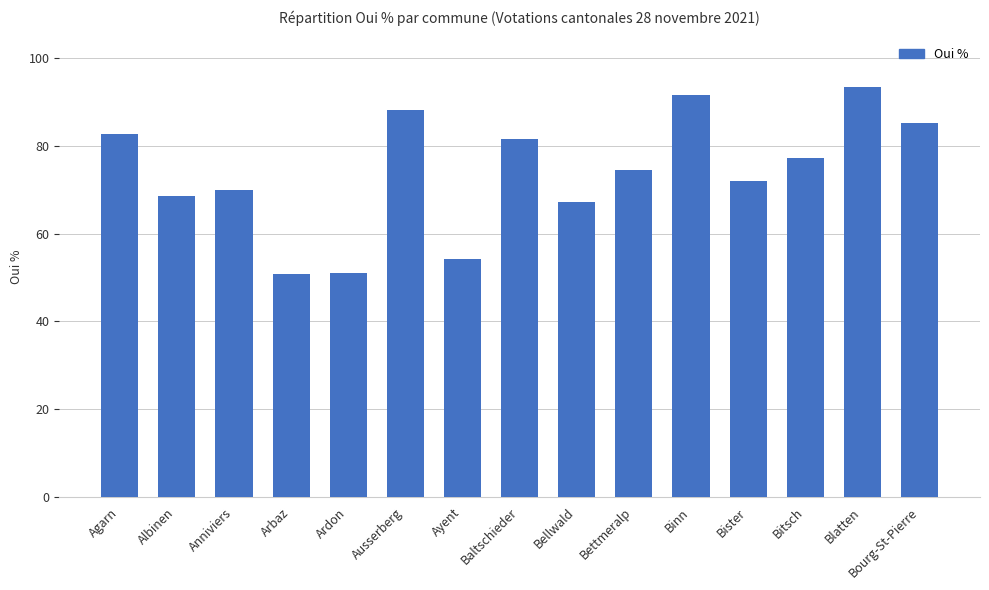

What position from the right is Bister?

4